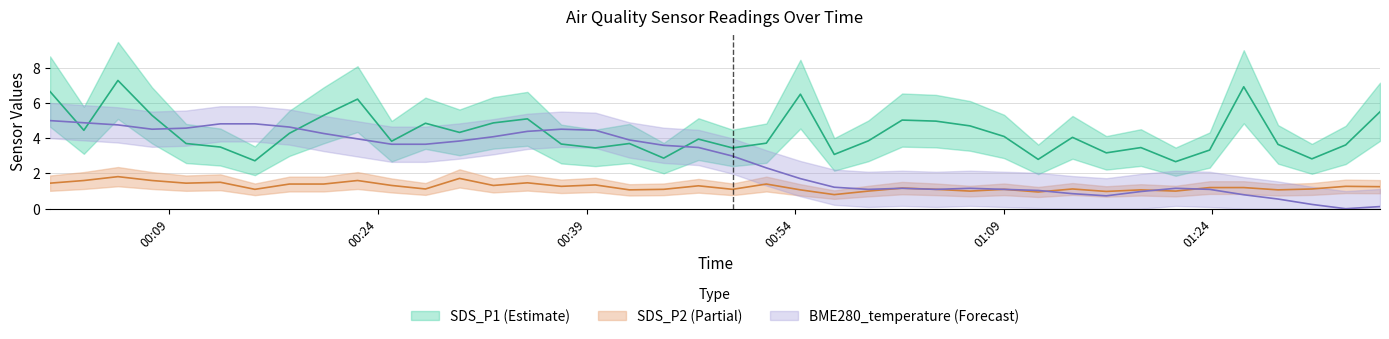

Reading right to left, what are all the values shown in this chart?

SDS_P1: 5.5	3.6	2.8	3.6	6.9	3.3	2.7	3.5	3.2	4.0	2.8	4.1	4.7	5.0	5.0	3.9	3.1	6.5	3.7	3.5	4.0	2.9	3.7	3.5	3.7	5.1	4.9	4.3	4.8	3.8	6.2	5.3	4.3	2.7	3.5	3.7	5.3	7.3	4.5	6.7
SDS_P2: 1.2	1.3	1.1	1.1	1.2	1.2	1.0	1.1	1.0	1.1	0.9	1.1	1.0	1.1	1.2	1.0	0.8	1.1	1.4	1.1	1.3	1.1	1.1	1.4	1.3	1.5	1.3	1.7	1.1	1.3	1.6	1.4	1.4	1.1	1.5	1.4	1.6	1.8	1.6	1.4
BME280_temperature: 0.1	0.0	0.2	0.5	0.8	1.1	1.2	1.0	0.7	0.9	1.0	1.1	1.2	1.1	1.2	1.1	1.2	1.7	2.3	3.0	3.5	3.6	3.9	4.5	4.5	4.4	4.1	3.8	3.7	3.7	4.0	4.3	4.6	4.8	4.8	4.6	4.5	4.8	4.9	5.0